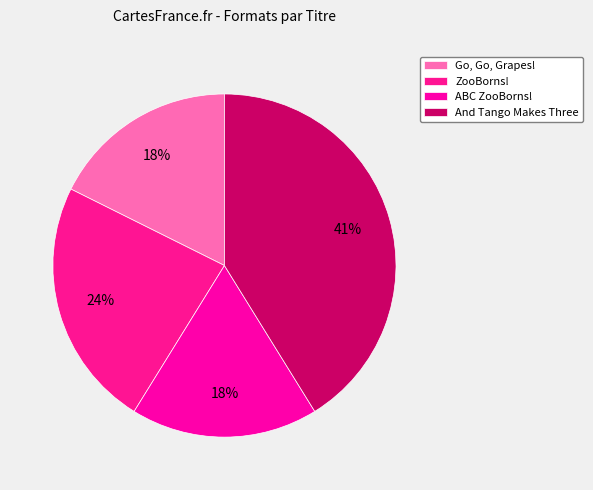

Which category has the biggest portion of the pie?

And Tango Makes Three